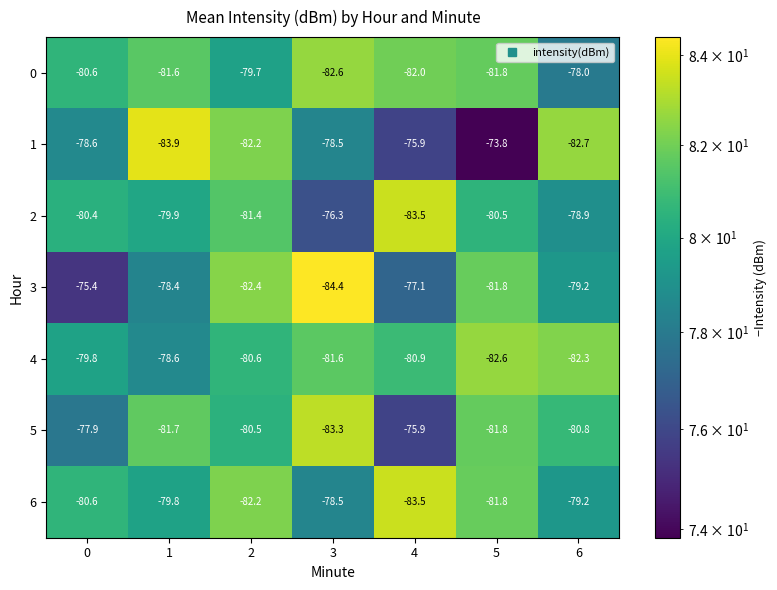

Is it true that 1 equals -130.4 at 3?

False